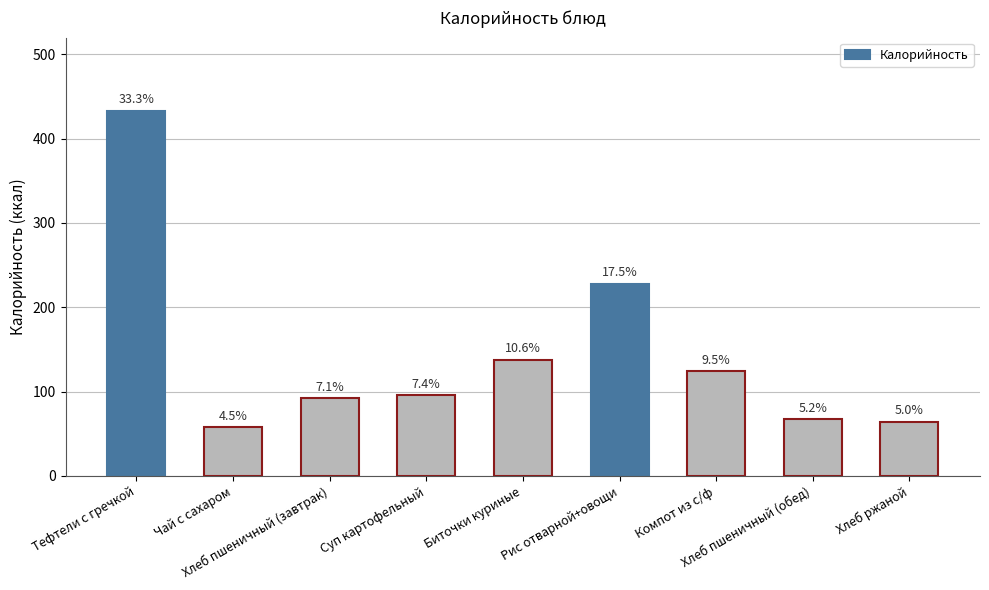

Are the bars grouped side by side (vs. stacked)?

No